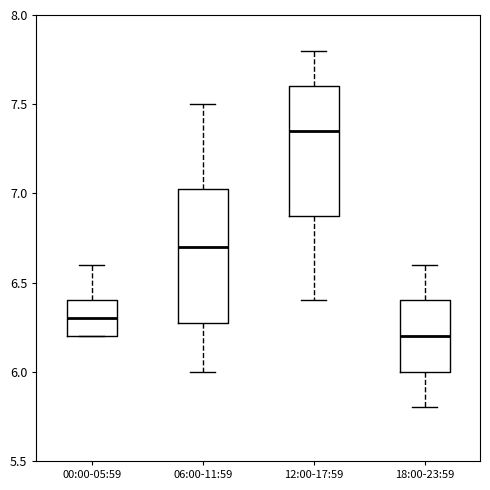

Reading left to right, transcribe this box plot: for each box, give where its median line is, the range the box spans, and where its two whiskers end, as read against the y-axis. The values are not printed on the chart, so give them approximately, as read against the axis.

00:00-05:59: median 6.30, box 6.20 to 6.40, whiskers 6.20 to 6.60
06:00-11:59: median 6.70, box 6.30 to 7.05, whiskers 6.00 to 7.50
12:00-17:59: median 7.35, box 6.90 to 7.60, whiskers 6.40 to 7.80
18:00-23:59: median 6.20, box 6.00 to 6.40, whiskers 5.80 to 6.60